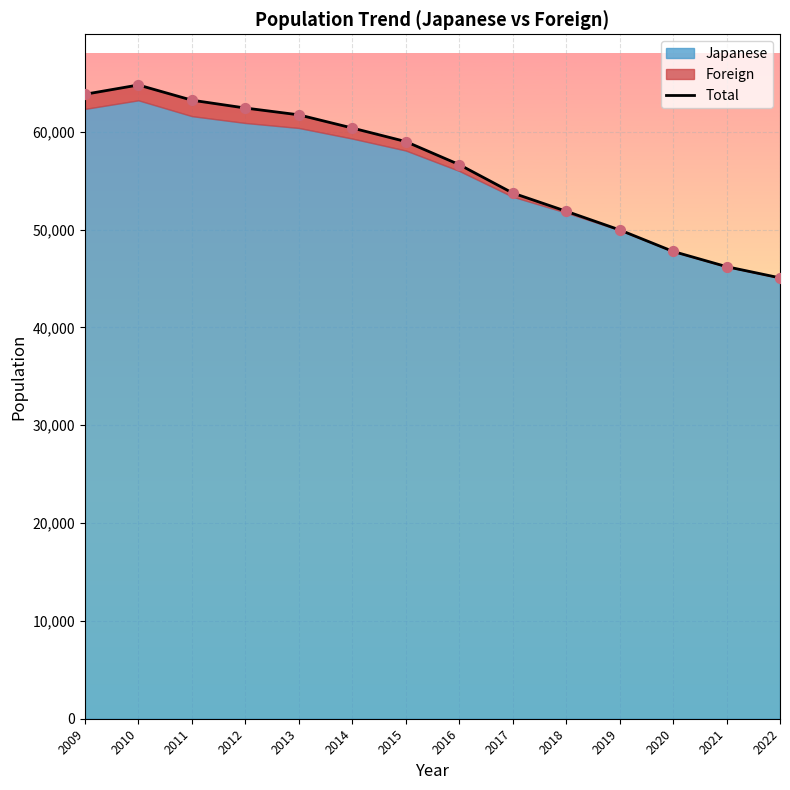

What is the change in value from 2015 to 2020?

-11233